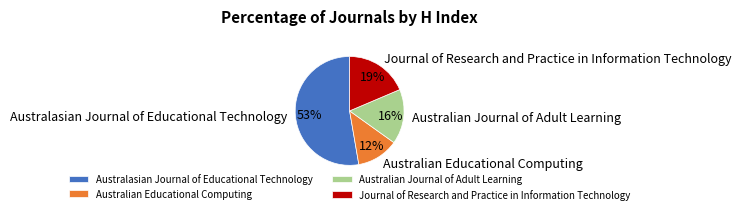

Is it true that Journal of Research and Practice in Information Technology is 11% of the pie?

False